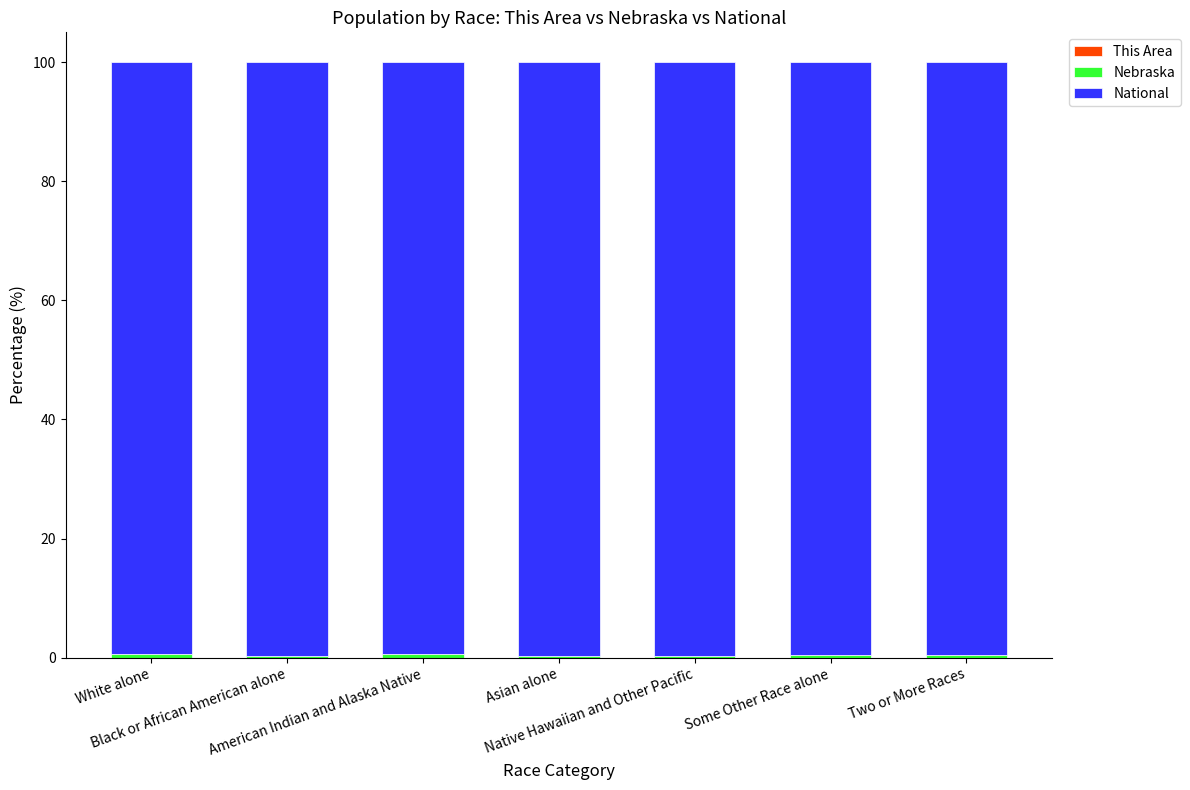

How many distinct data groups are displayed?

3